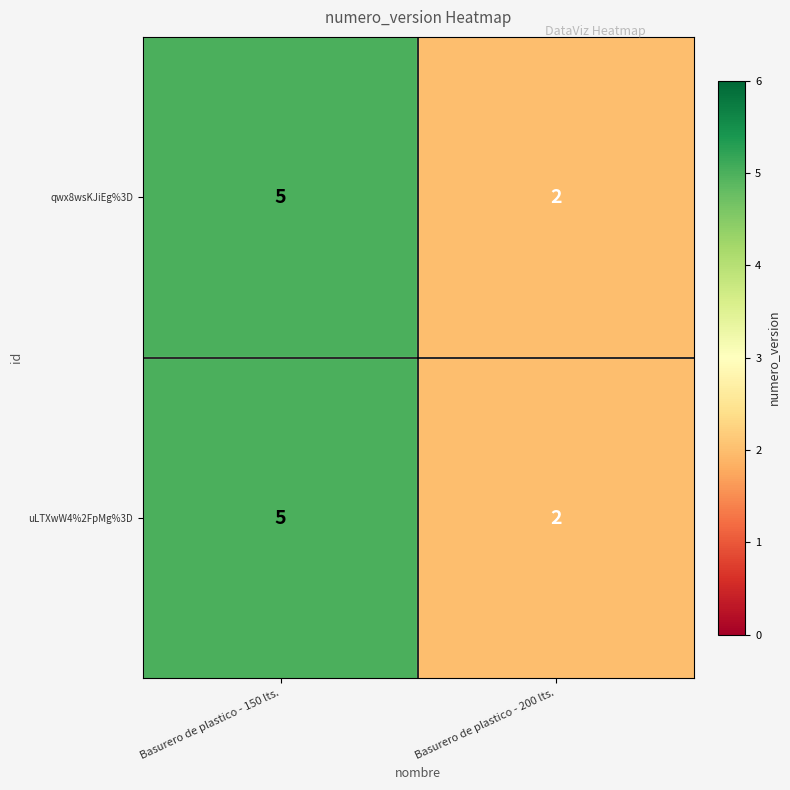

Is the value of qwx8wsKJiEg%3D at Basurero de plastico - 150 lts. greater than the value of uLTXwW4%2FpMg%3D at Basurero de plastico - 200 lts.?

Yes